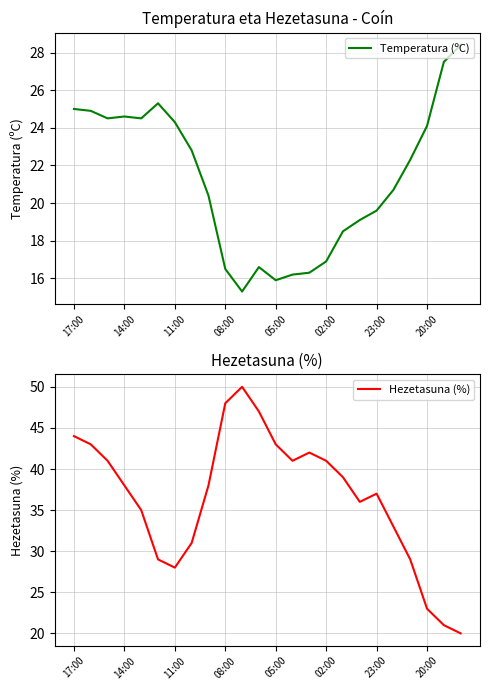

What is the difference between the second highest and second lowest values in the Temperatura (ºC) series?

11.6